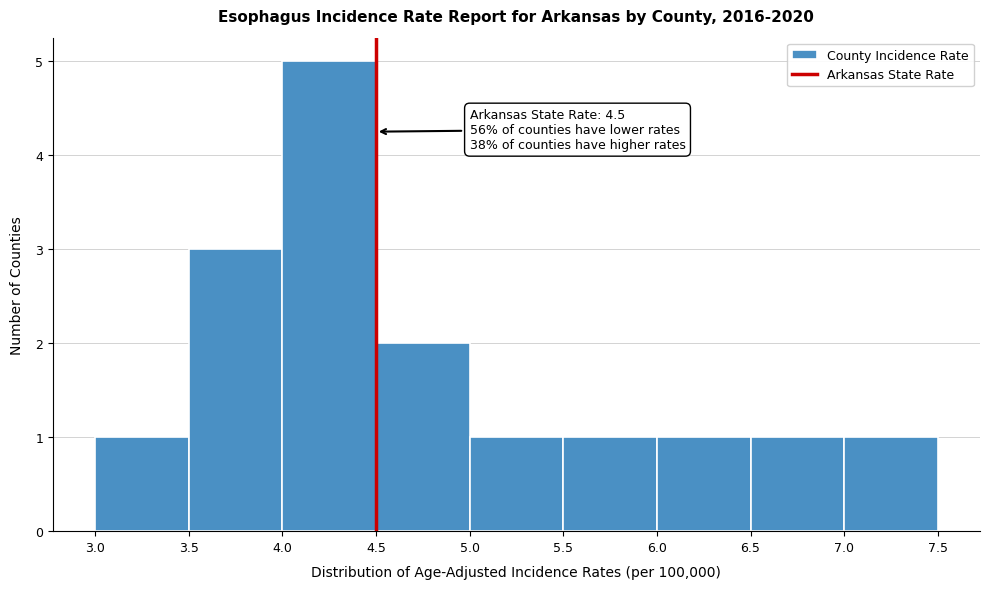

Over which range of the x-axis is the bar tallest?

4.0 to 4.5